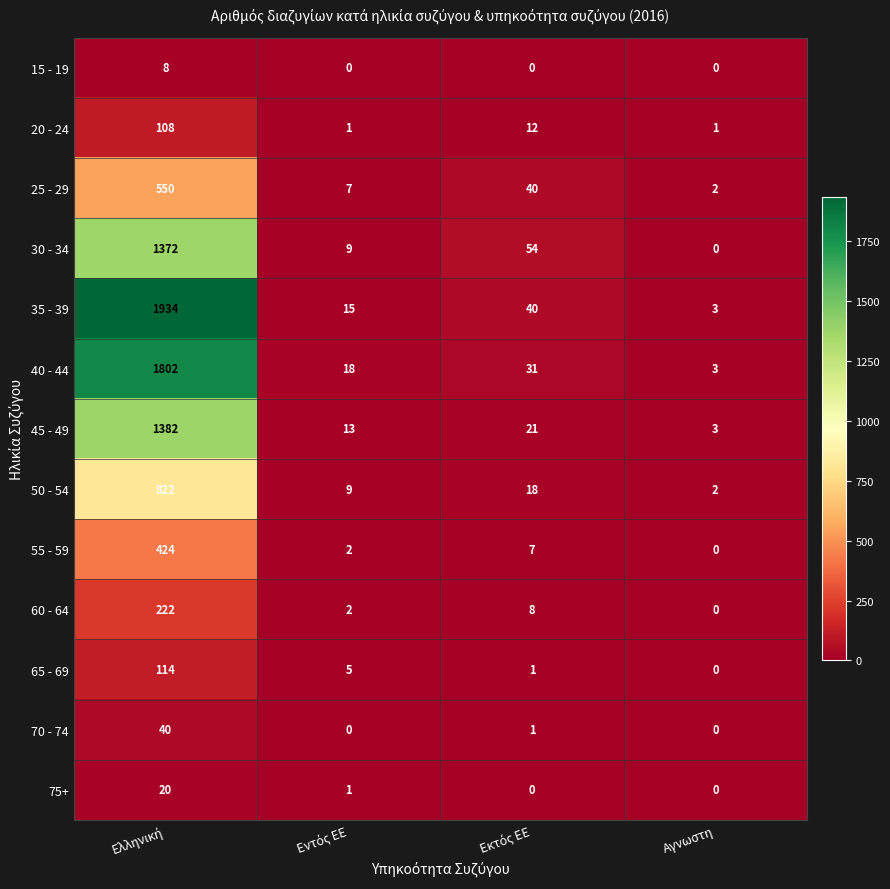

What is the spread (max minus min) of values at Αγνωστη?

3